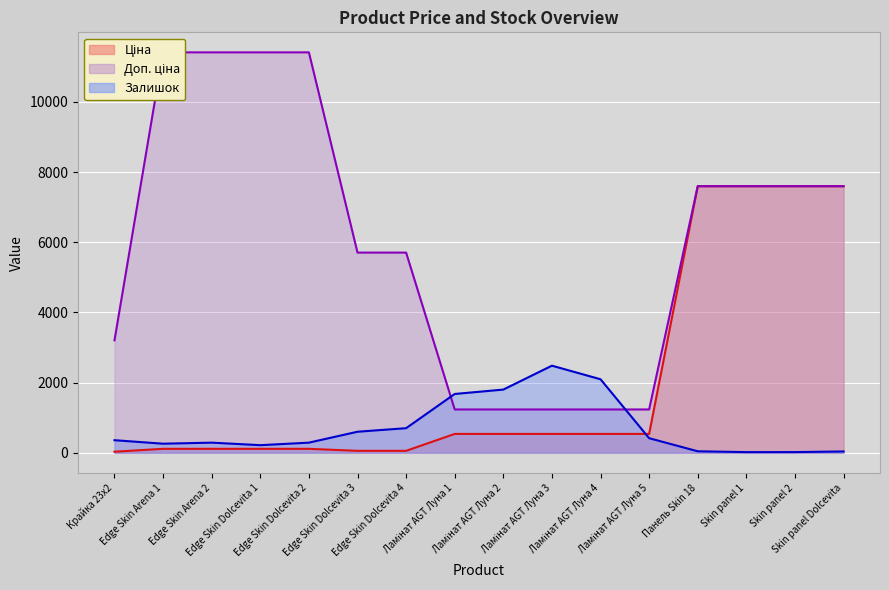

At which label does Залишок first exceed 360?

Edge Skin Dolcevita 3